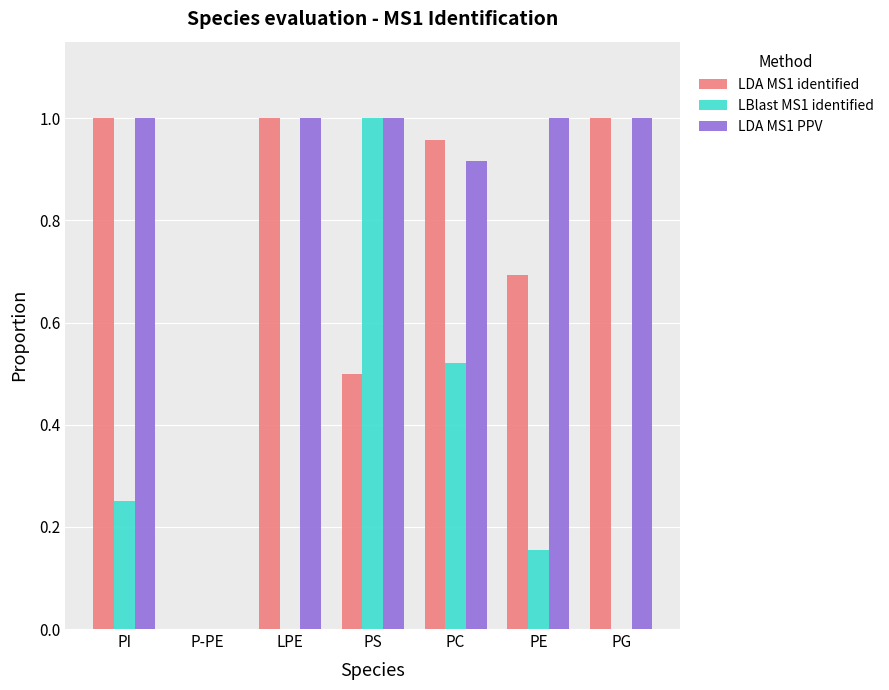

The value of LBlast MS1 identified at PG is 0.0. True or false?

True